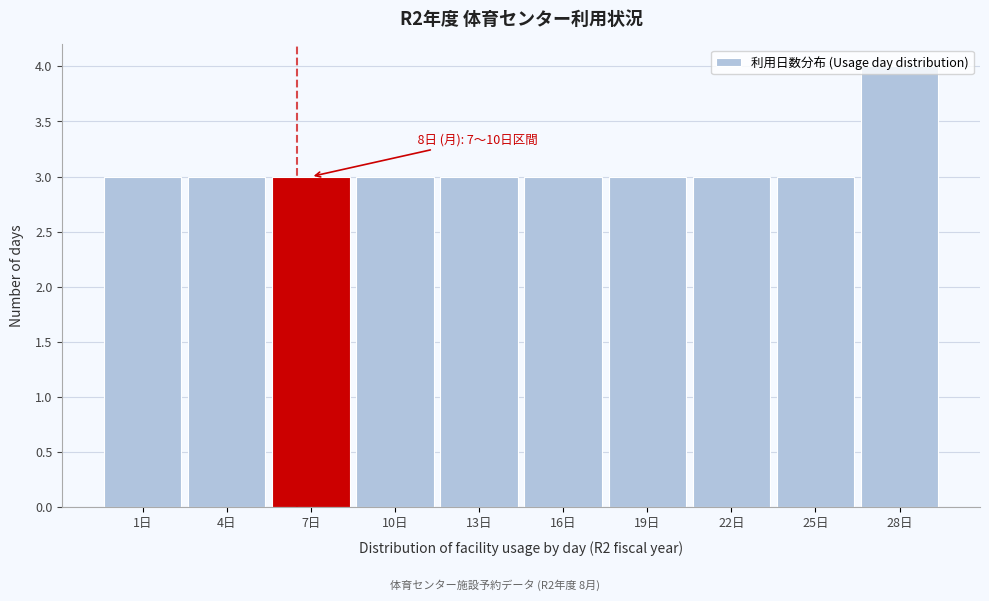

What is the average value?

3